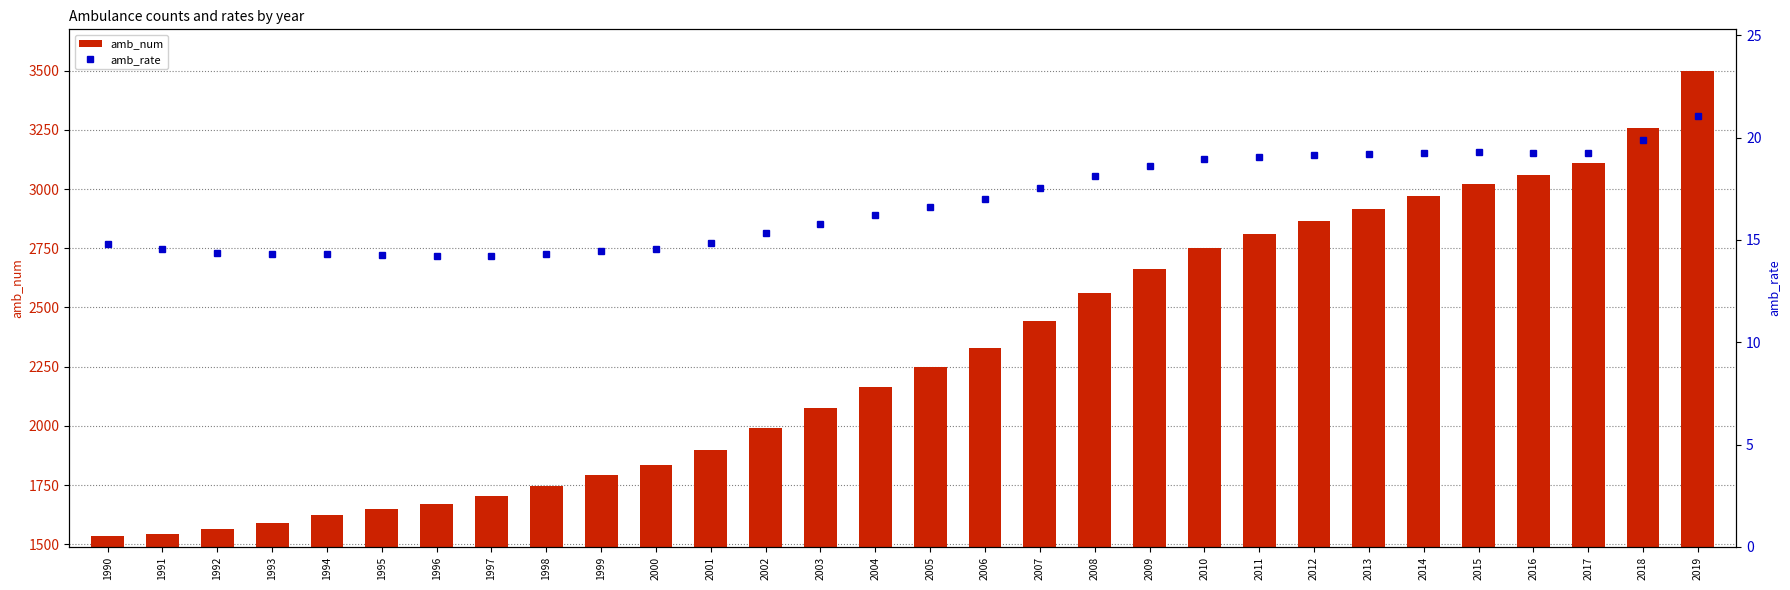

What is the value of the amb_rate bar at the 29th from the left?

19.9